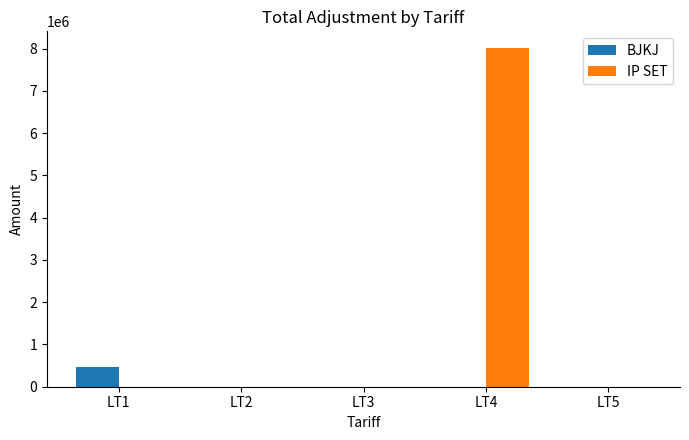

Which series has the largest total across all categories?

IP SET